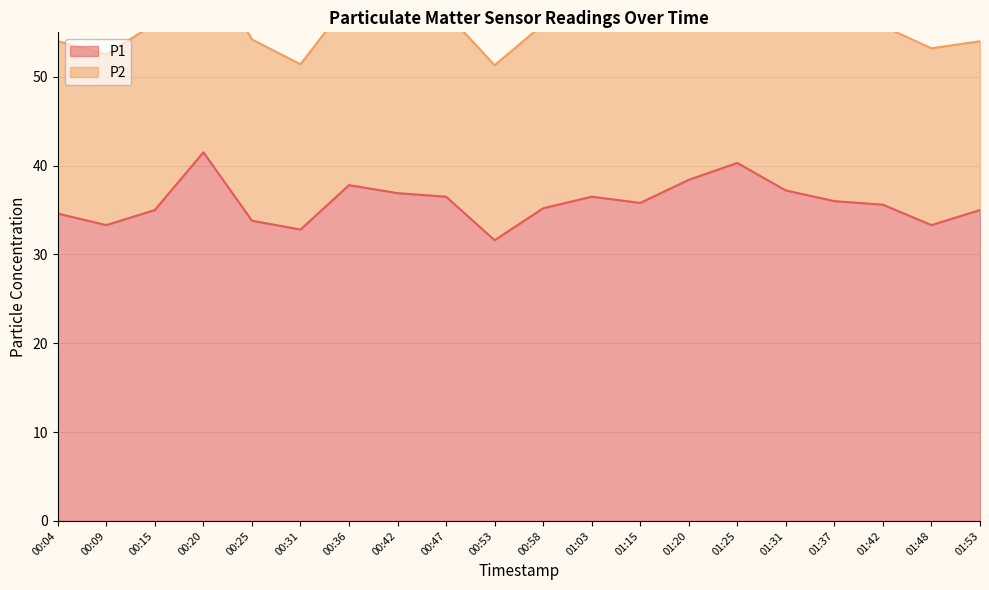

How many points are lower than both their immediate neighbors (excluding endpoints)?

5